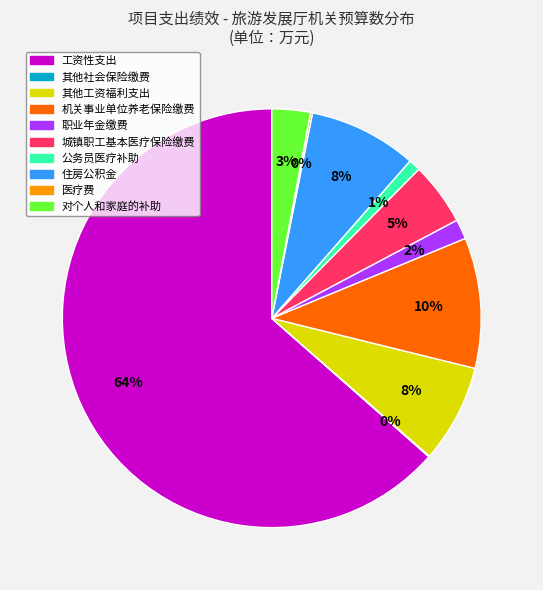

Which slice is the largest?

工资性支出